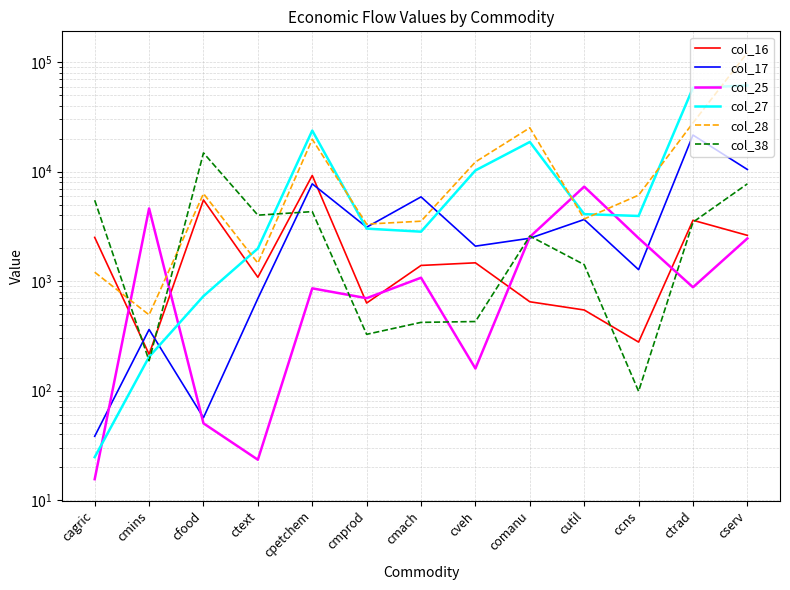

Reading right to left, extract all data points from this chart.

col_16: cserv=2617.1	ctrad=3596.1	ccns=277.1	cutil=544.4	comanu=647.1	cveh=1468.6	cmach=1389.8	cmprod=629.9	cpetchem=9234.8	ctext=1083.6	cfood=5516.7	cmins=214.5	cagric=2507.5
col_17: cserv=10468.6	ctrad=21594.3	ccns=1271.6	cutil=3654.2	comanu=2462.3	cveh=2085.5	cmach=5882.4	cmprod=3107.2	cpetchem=7738.1	ctext=693.7	cfood=56.5	cmins=361.1	cagric=38.2
col_25: cserv=2453.6	ctrad=878.2	ccns=2467.6	cutil=7298.9	comanu=2531.5	cveh=158.9	cmach=1073.5	cmprod=697.8	cpetchem=858.4	ctext=23.3	cfood=50.1	cmins=4611.7	cagric=15.5
col_27: cserv=61282.6	ctrad=58427.0	ccns=3936.4	cutil=4090.4	comanu=18679.6	cveh=10263.6	cmach=2828.1	cmprod=3015.0	cpetchem=23727.8	ctext=1986.4	cfood=729.1	cmins=203.2	cagric=24.6
col_28: cserv=122296.7	ctrad=27899.8	ccns=6097.8	cutil=3696.3	comanu=25160.2	cveh=12267.5	cmach=3526.1	cmprod=3316.2	cpetchem=19751.1	ctext=1460.0	cfood=6296.8	cmins=491.2	cagric=1205.0
col_38: cserv=7736.5	ctrad=3453.5	ccns=98.4	cutil=1413.4	comanu=2579.3	cveh=426.9	cmach=419.5	cmprod=326.2	cpetchem=4313.0	ctext=4002.8	cfood=14824.8	cmins=187.0	cagric=5480.8